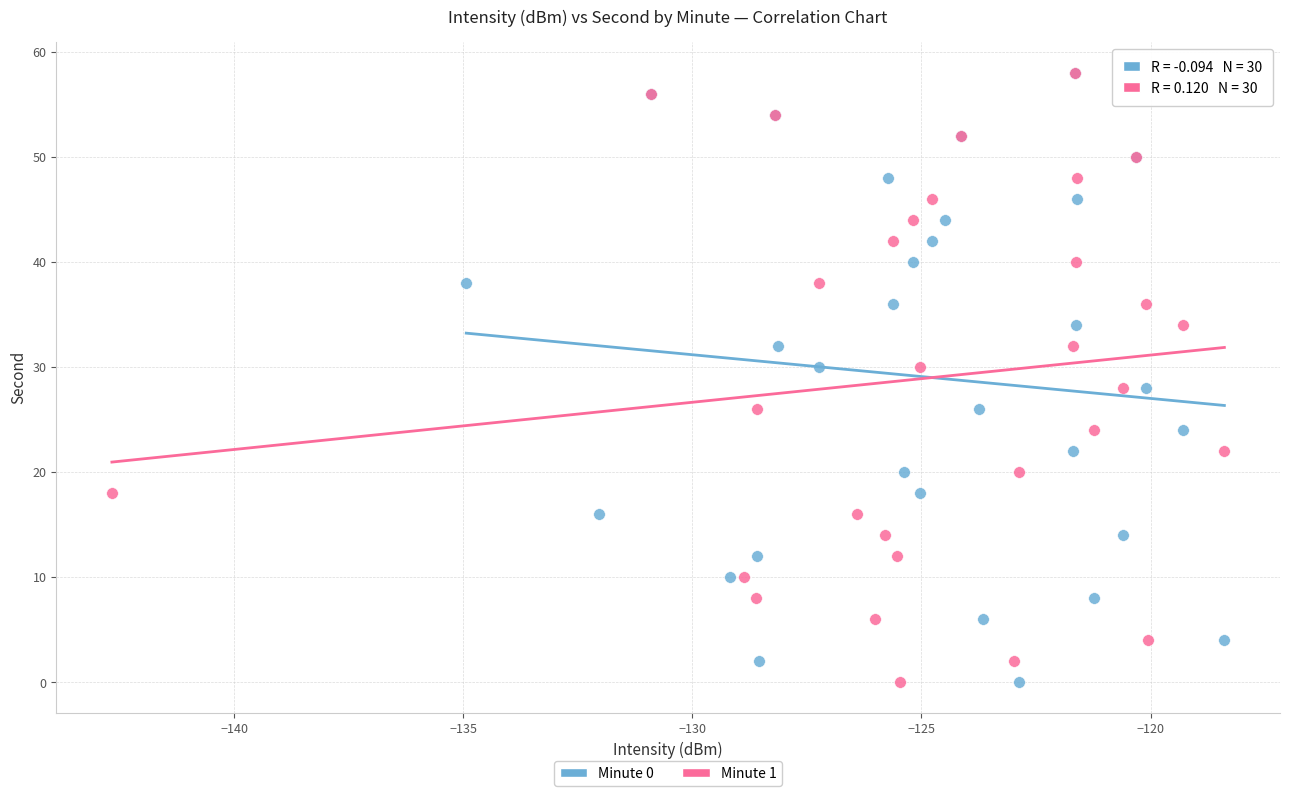

What are all the series names shown in the legend?

Minute 0, Minute 1